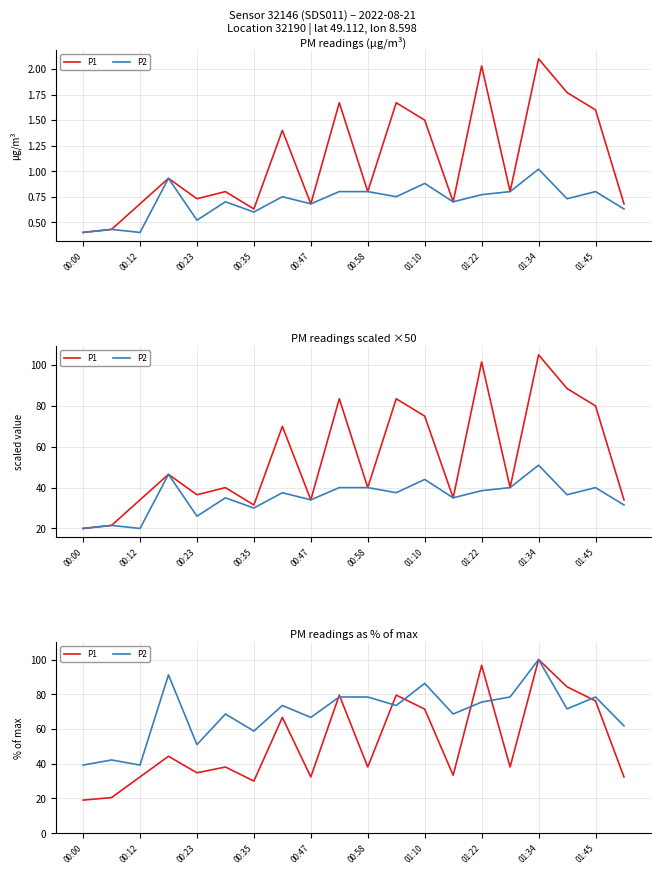

What is the label of the 3rd point from the right?

17